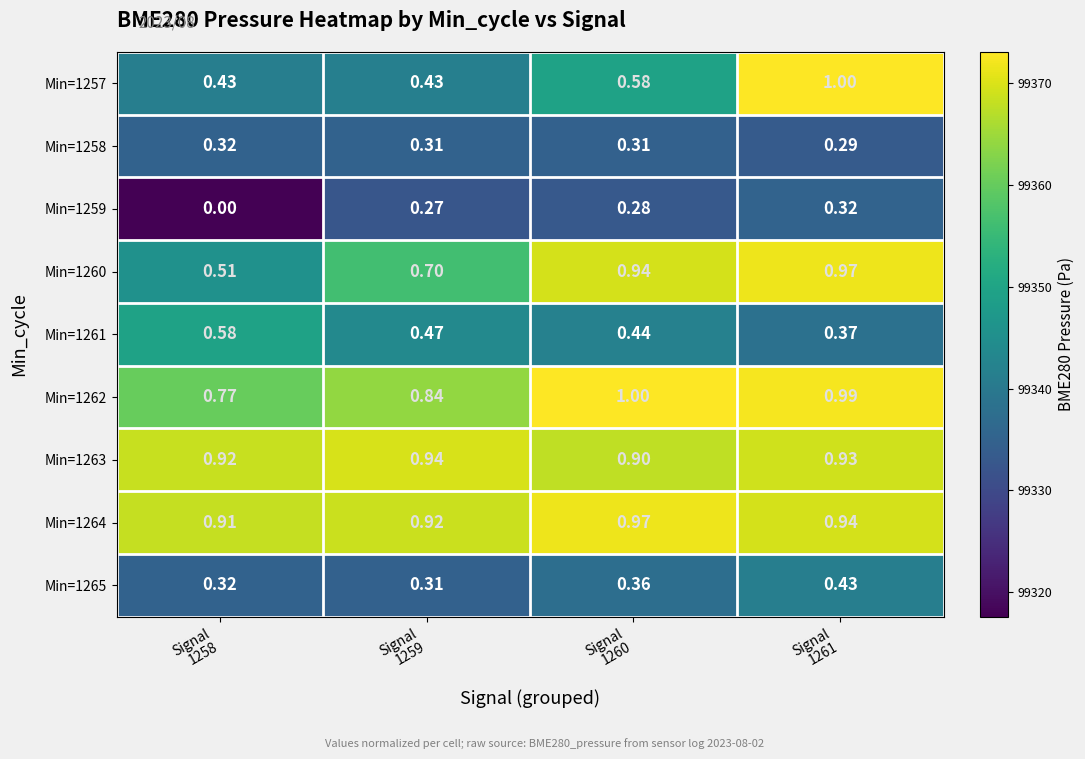

Count the number of data series in this chart.

9